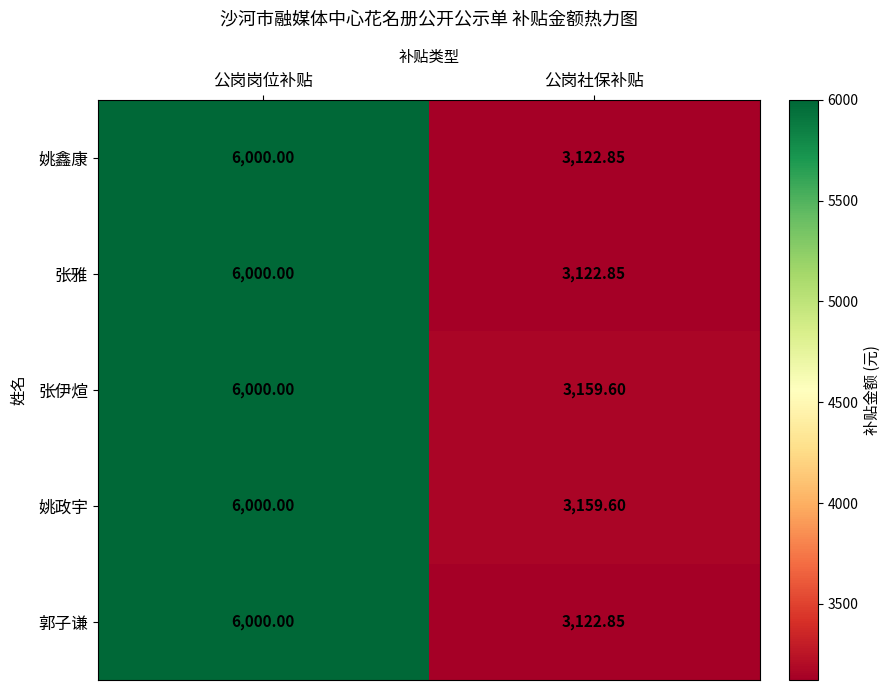

At which category is the sum across all series the highest?

公岗岗位补贴